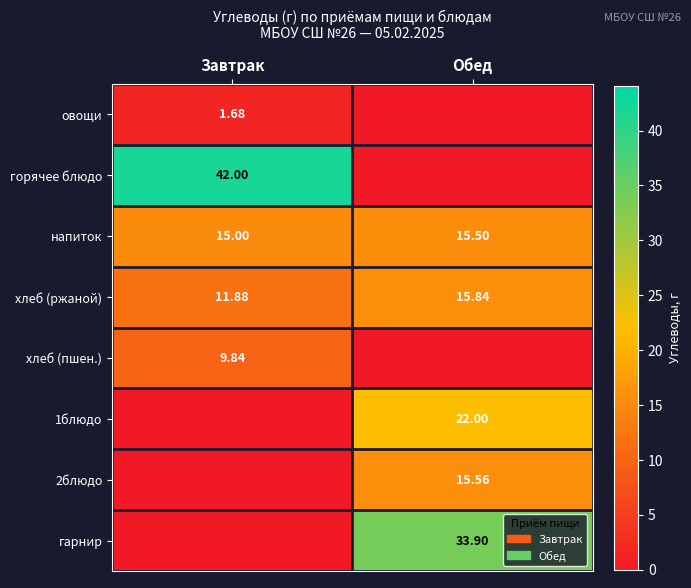

At which label does напиток reach its minimum?

Завтрак